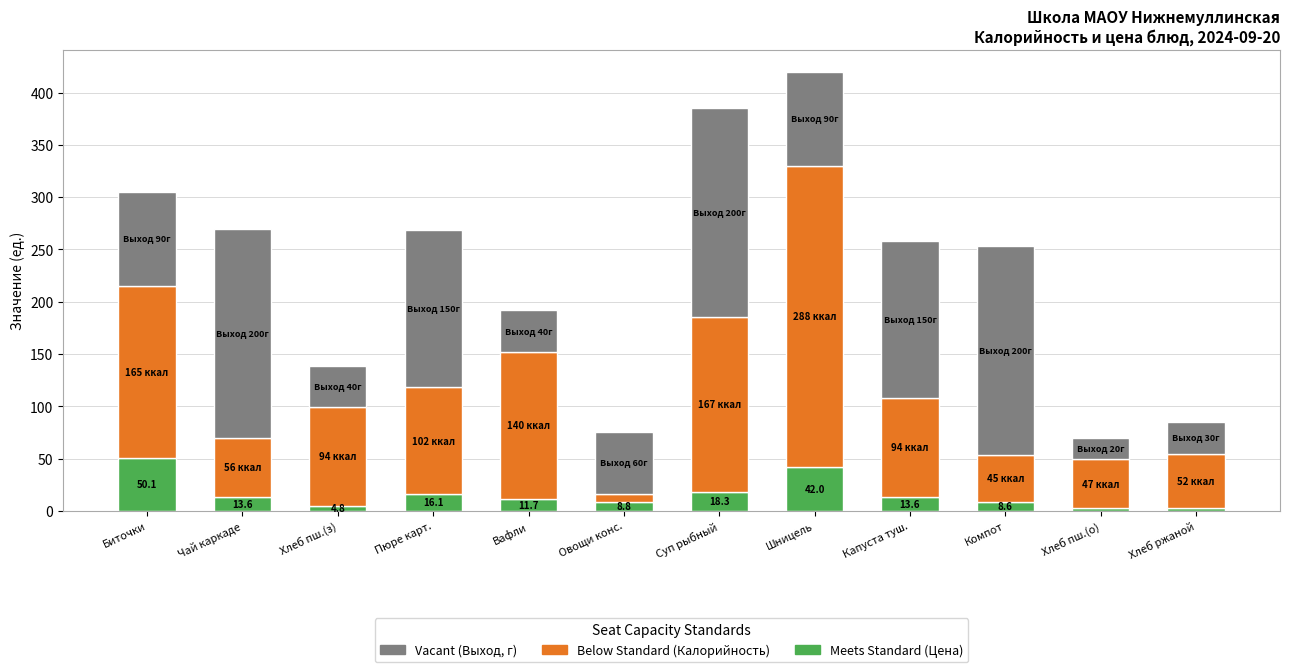

What is the total value across all series at Суп рыбный?

385.3